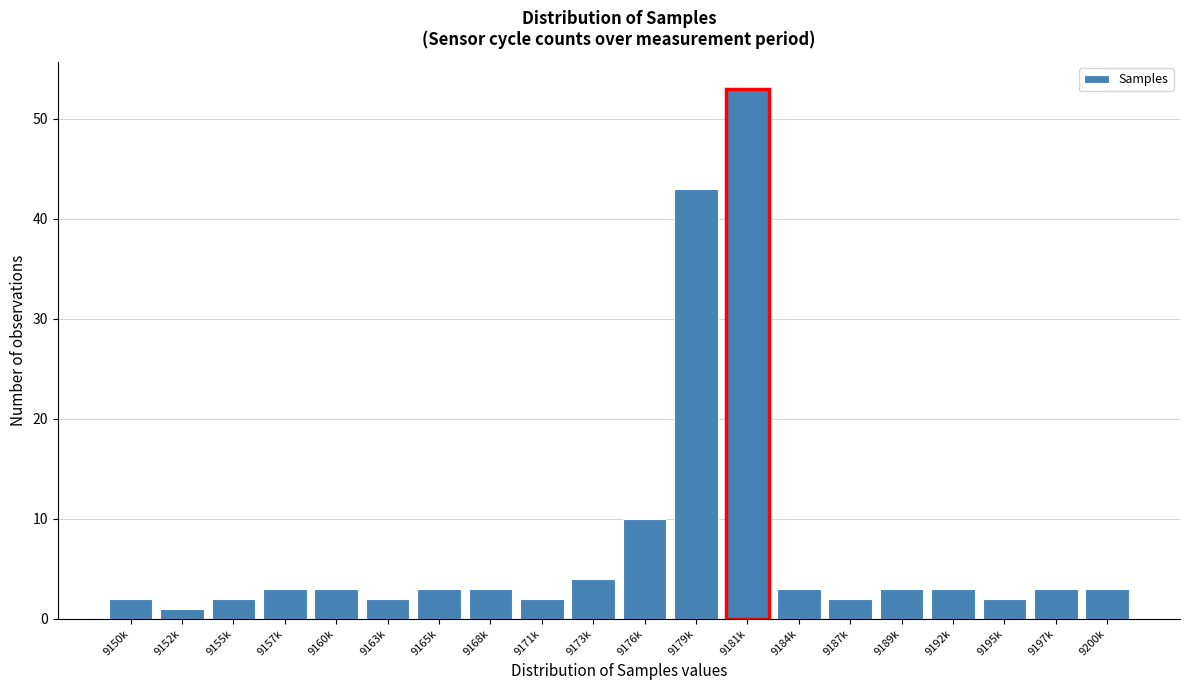

Reading left to right, list all the values displayed in this chart.

2	1	2	3	3	2	3	3	2	4	10	43	53	3	2	3	3	2	3	3